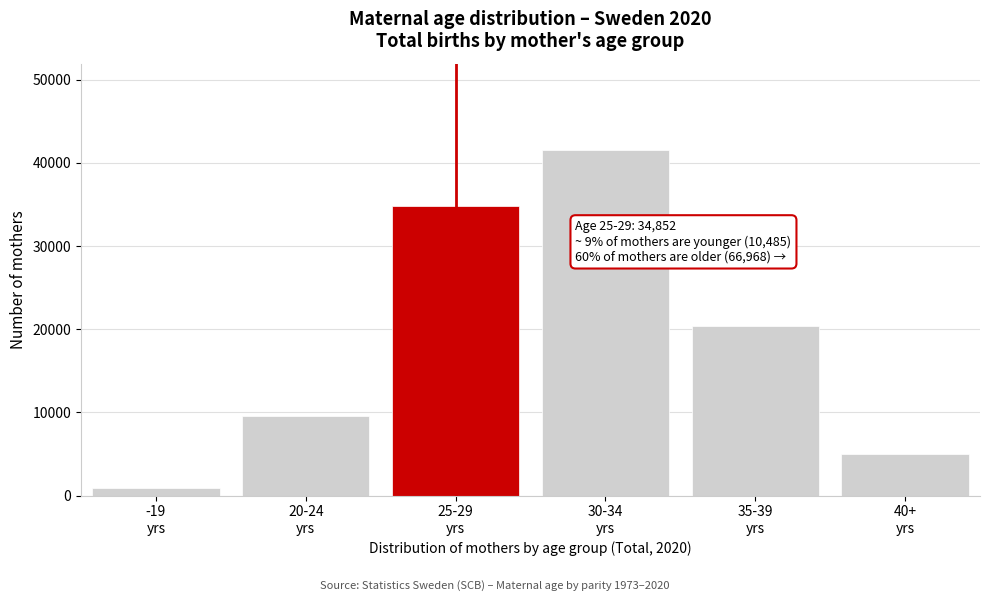

Reading right to left, extract all data points from this chart.

4988	20430	41550	34852	9624	861